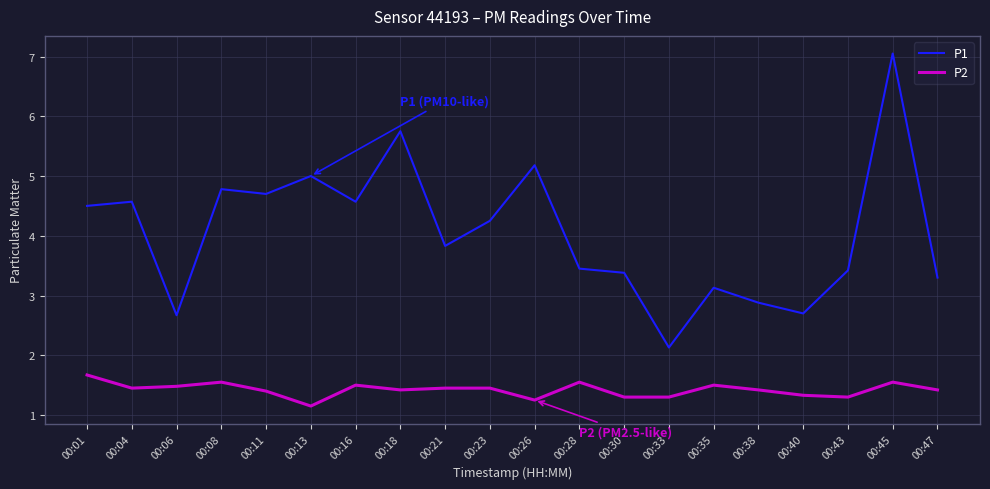

True or false: P2 has a value of 1.3 at 00:40.

True